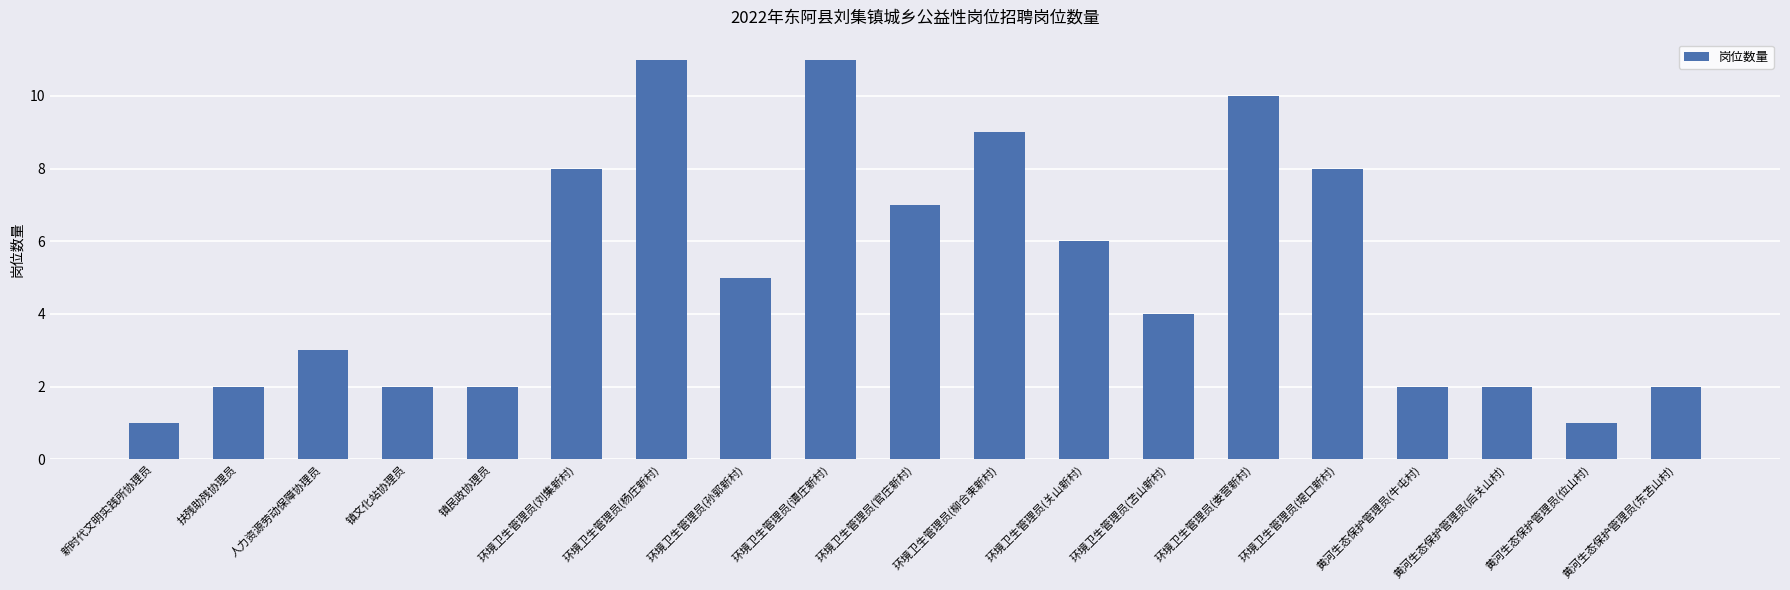

What is the value of the 5th bar from the left?

2